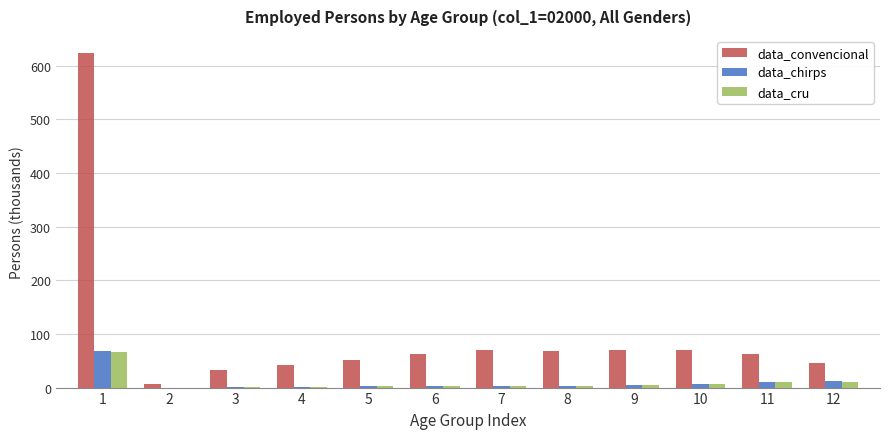

How many groups of bars are there?

12